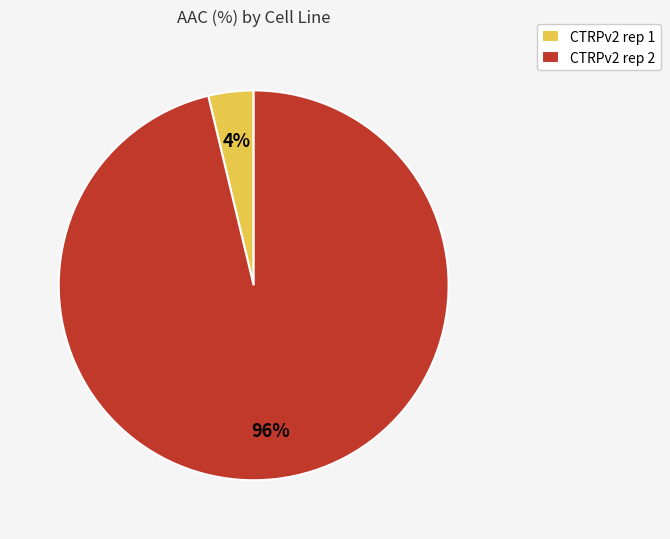

Does CTRPv2 rep 2 represent more than half of the total?

Yes